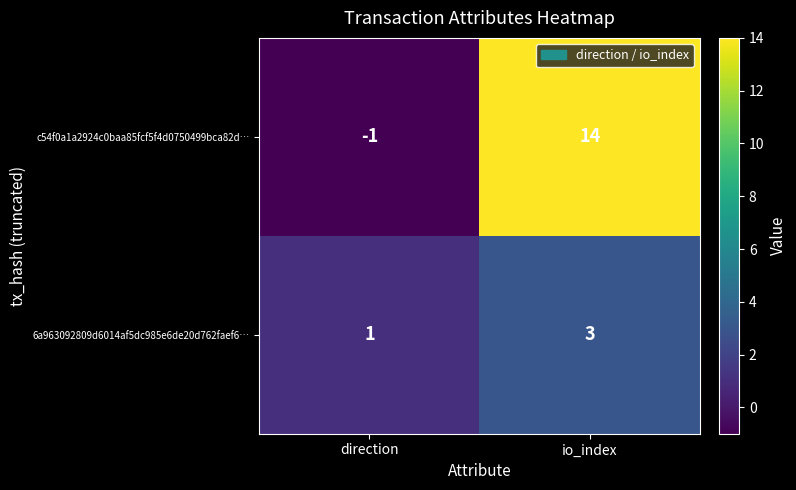

True or false: c54f0a1a2924c0baa85fcf5f4d0750499bca82d… has a value of -1 at direction.

True